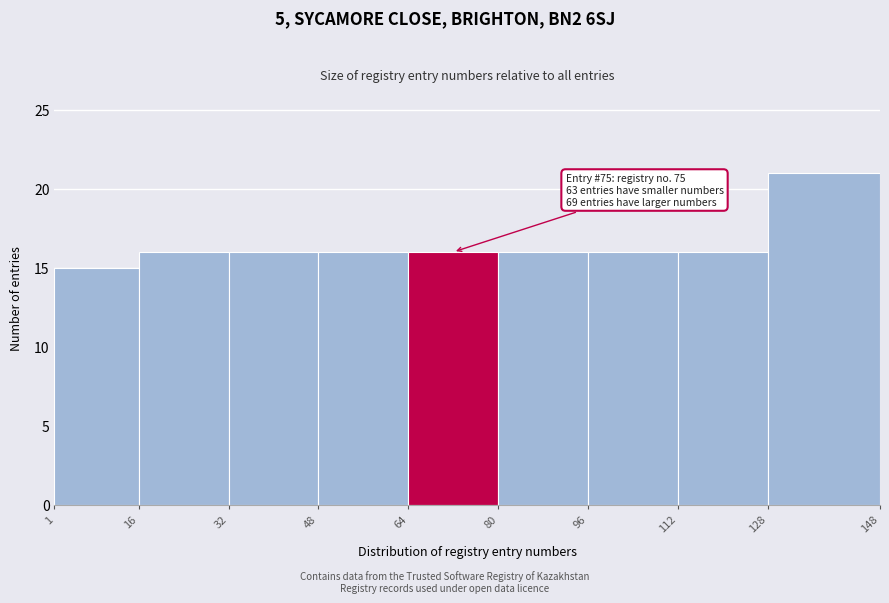

Which range on the x-axis has the tallest bar?

128 to 148